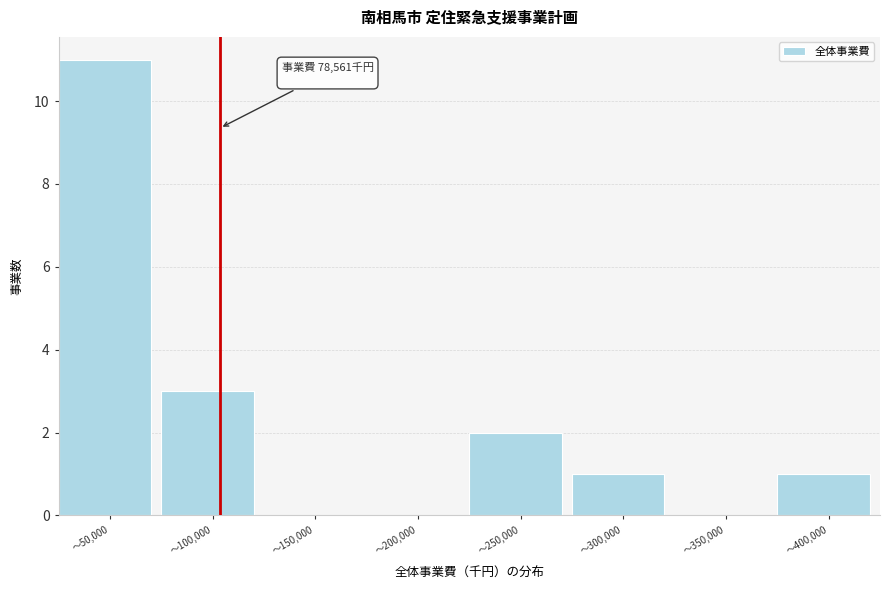

Reading left to right, list all the values displayed in this chart.

～50,000=11	～100,000=3	～150,000=0	～200,000=0	～250,000=2	～300,000=1	～350,000=0	～400,000=1